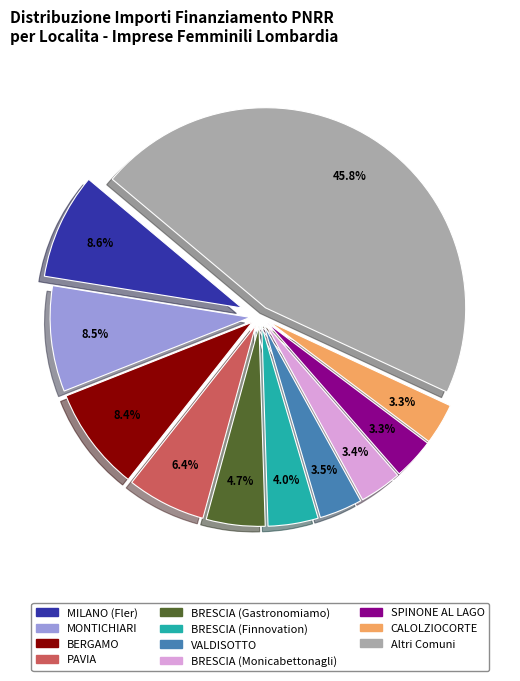

Does any single category account for the majority?

No